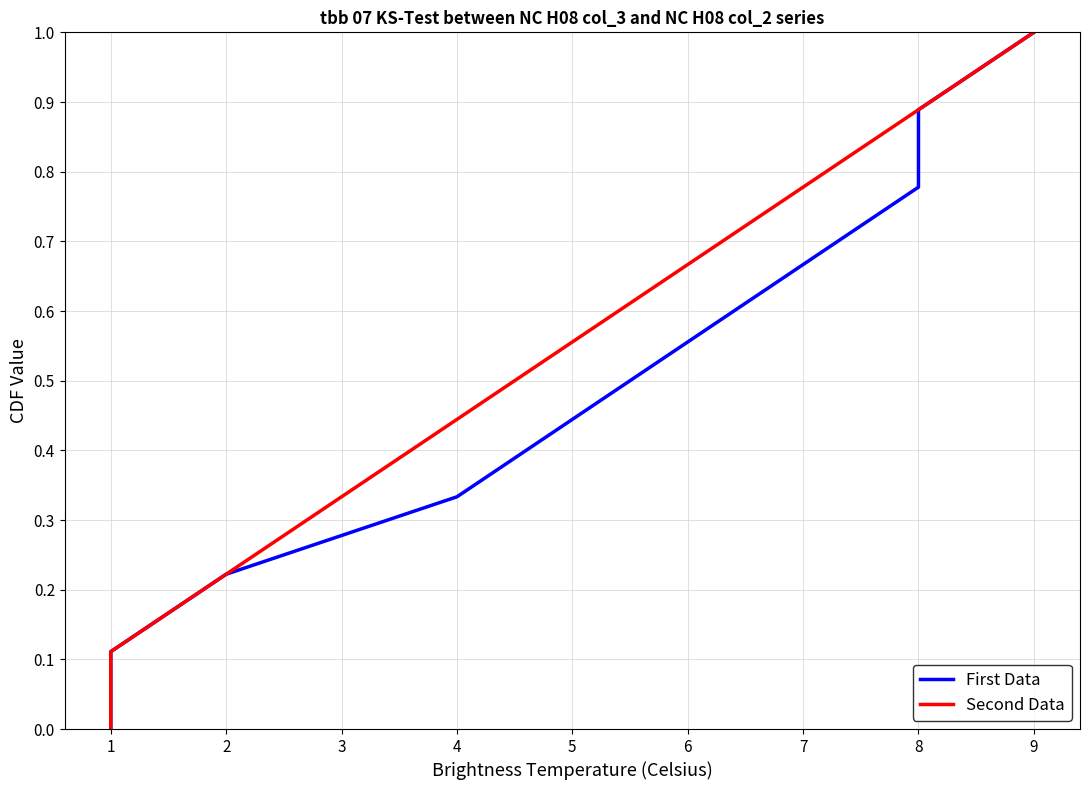

True or false: Second Data and First Data intersect in this chart.

False